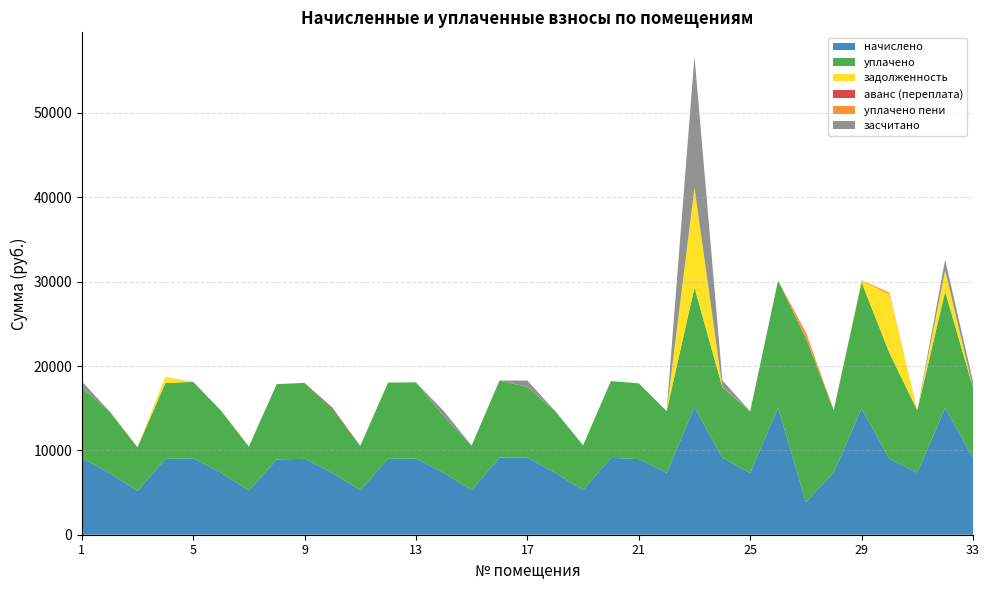

Reading right to left, list all the values displayed in this chart.

начислено: 33=9093.1	32=15037.4	31=7372.8	30=8985.6	29=14960.6	28=7388.2	27=3864.8	26=15068.2	25=7311.4	24=9123.8	23=15114.2	22=7326.7	21=8970.2	20=9108.5	19=5299.2	18=7326.7	17=9139.2	16=9139.2	15=5283.8	14=7326.7	13=9031.7	12=9016.3	11=5268.5	10=7326.7	9=9001.1	8=8924.2	7=5222.4	6=7357.4	5=9062.4	4=8985.6	3=5176.3	2=7311.4	1=9093.1
уплачено: 33=8335.4	32=13784.3	31=7372.8	30=12552.4	29=14960.6	28=7388.2	27=19444.5	26=15068.2	25=7311.4	24=8363.5	23=14185.9	22=7326.7	21=8970.2	20=9108.5	19=5299.2	18=7326.7	17=8377.6	16=9139.2	15=5283.8	14=6716.2	13=9031.7	12=9016.3	11=5268.5	10=7530.2	9=9001.1	8=8924.2	7=5222.4	6=7357.4	5=9062.4	4=8985.6	3=5176.3	2=7311.4	1=8335.4
задолженность: 33=0.0	32=2506.2	31=0.0	30=6936.4	29=233.6	28=0.0	27=0.0	26=0.0	25=0.0	24=0.0	23=11819.0	22=0.0	21=0.0	20=0.0	19=0.0	18=0.0	17=0.0	16=0.0	15=0.0	14=0.0	13=0.0	12=0.0	11=0.0	10=0.0	9=0.0	8=0.0	7=0.0	6=0.0	5=0.0	4=748.8	3=0.0	2=0.0	1=0.0
аванс (переплата): 33=0.0	32=0.0	31=0.0	30=0.0	29=0.0	28=0.0	27=0.0	26=0.0	25=0.0	24=0.0	23=0.0	22=0.0	21=0.0	20=0.0	19=0.0	18=0.0	17=0.0	16=0.0	15=0.0	14=0.0	13=0.0	12=0.0	11=0.0	10=203.5	9=0.0	8=0.0	7=0.0	6=0.0	5=0.0	4=0.0	3=0.0	2=0.0	1=0.0
уплачено пени: 33=0.0	32=12.3	31=0.0	30=214.1	29=34.0	28=0.0	27=690.5	26=0.0	25=0.0	24=66.7	23=0.0	22=0.0	21=0.0	20=0.0	19=0.0	18=0.0	17=0.0	16=0.0	15=0.0	14=2.5	13=0.0	12=0.0	11=0.0	10=0.0	9=0.0	8=0.0	7=0.0	6=0.0	5=0.0	4=0.0	3=29.4	2=0.0	1=0.0
засчитано: 33=757.8	32=1253.1	31=0.0	30=0.0	29=0.0	28=0.0	27=0.0	26=0.0	25=0.0	24=760.3	23=15597.6	22=0.0	21=0.0	20=0.0	19=0.0	18=0.0	17=761.6	16=0.0	15=0.0	14=610.6	13=0.0	12=0.0	11=0.0	10=0.0	9=0.0	8=0.0	7=0.0	6=0.0	5=0.0	4=0.0	3=0.0	2=0.0	1=757.8